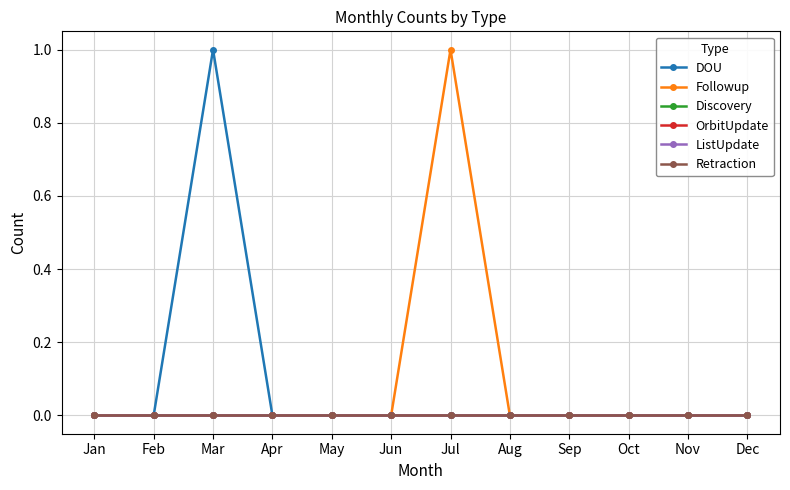

True or false: DOU and Followup cross at least once.

False